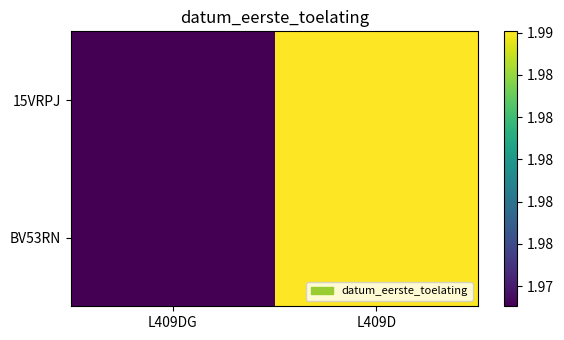

Between L409DG and L409D, which series saw the biggest shift?

15VRPJ